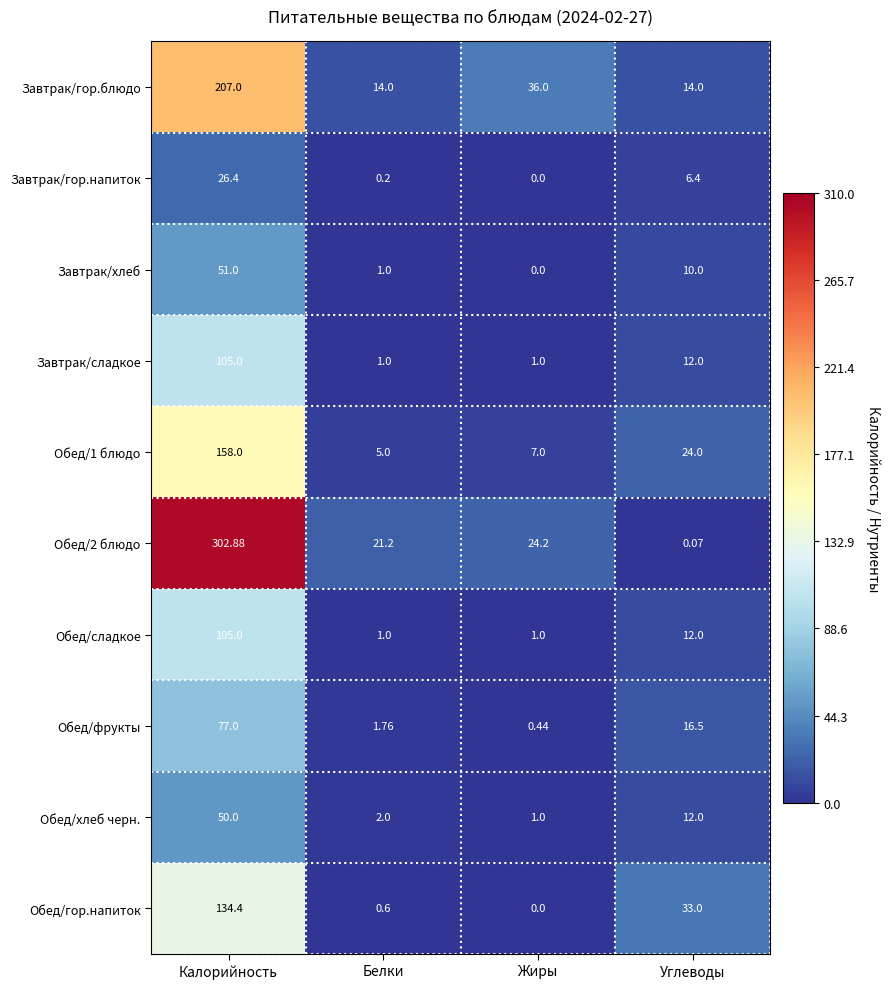

At which label does Завтрак/хлеб reach its minimum?

Жиры